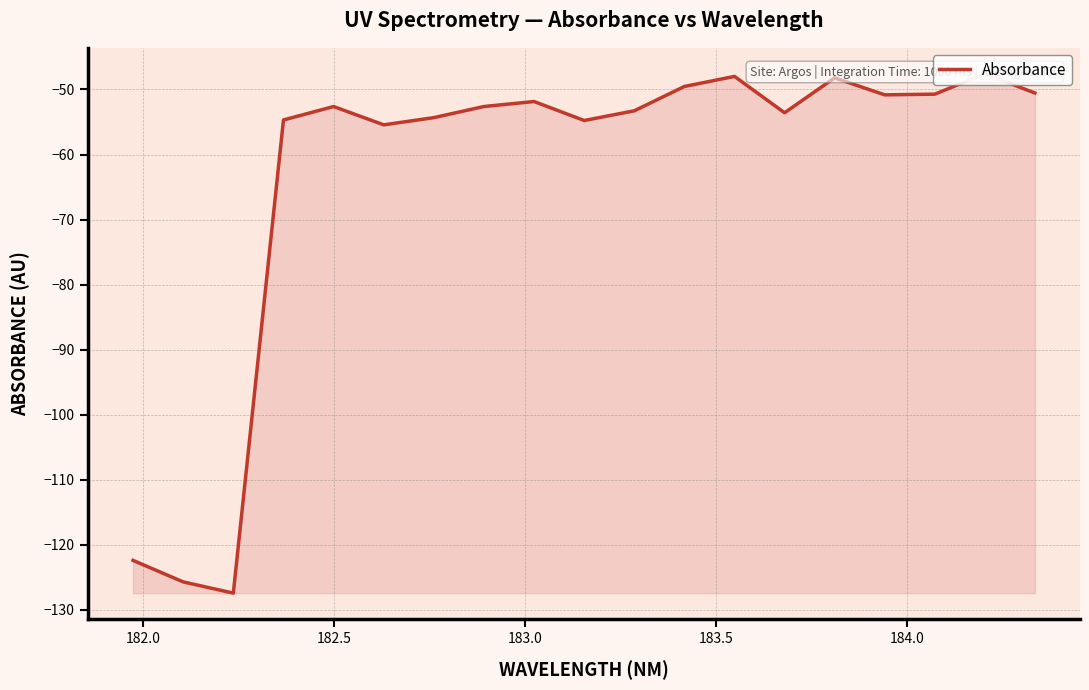

Does the chart have visible grid lines?

Yes